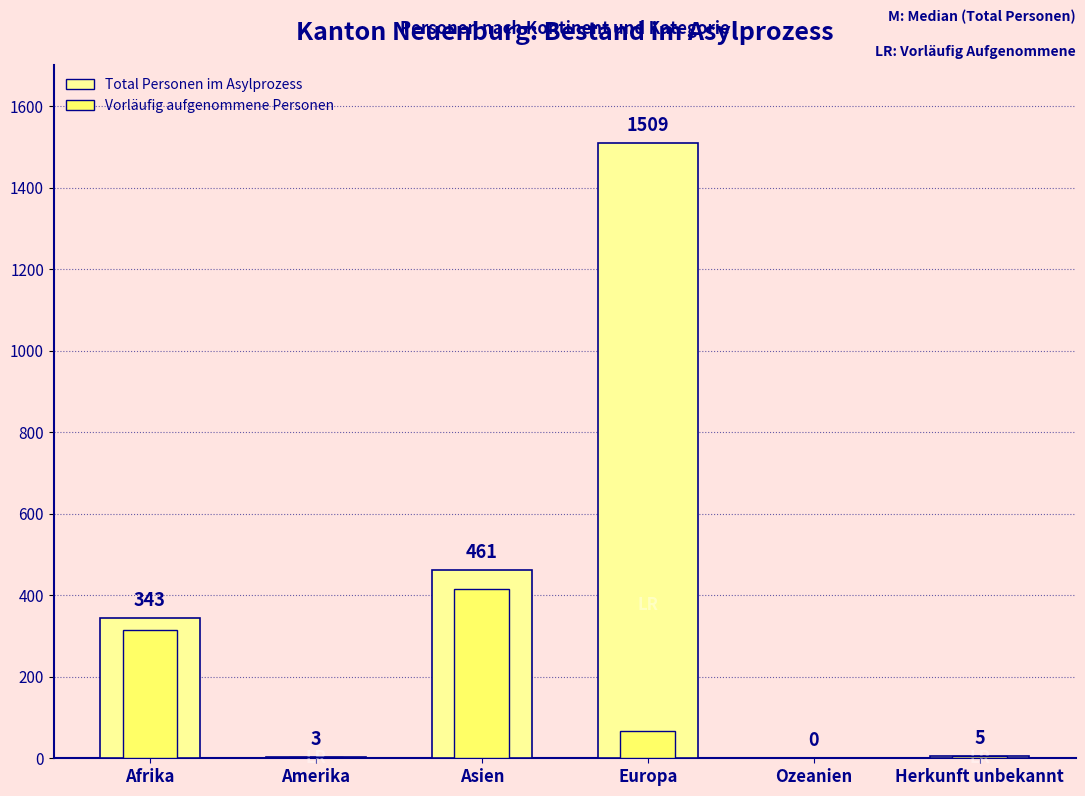

List the labels in order of Vorläufig aufgenommene Personen value, largest first.

Asien, Afrika, Europa, Herkunft unbekannt, Amerika, Ozeanien